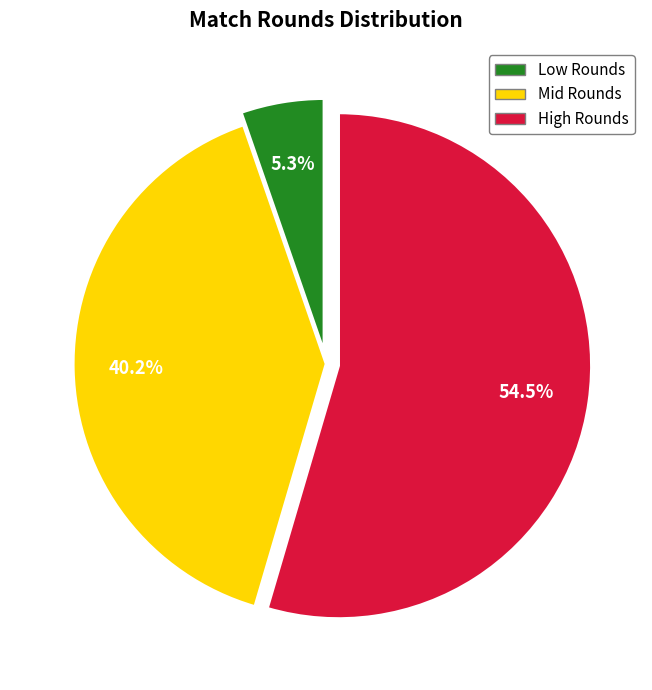

How many segments does this pie chart have?

3